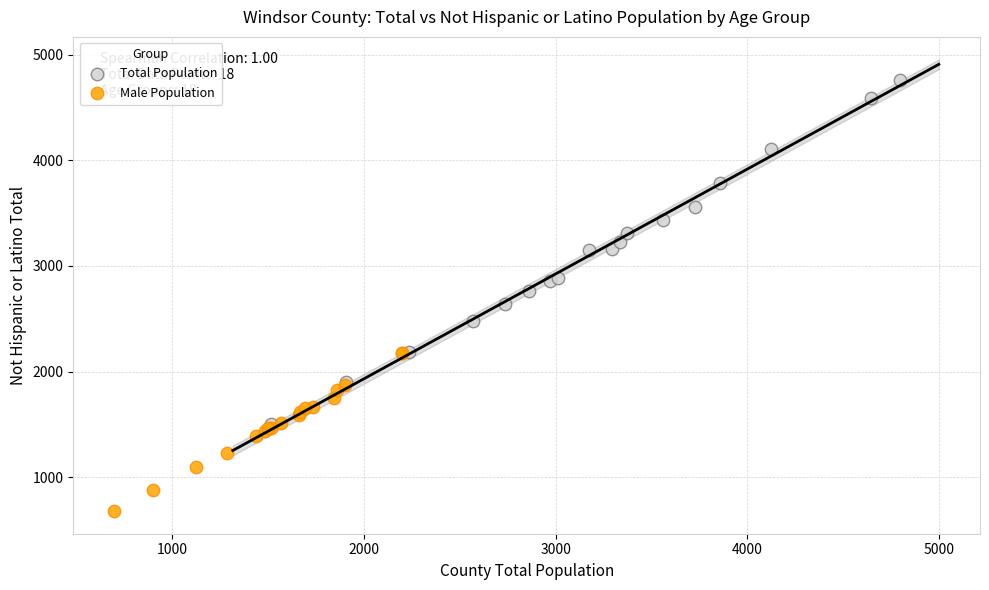

Which series has the largest Y range (max minus min)?

Total Population